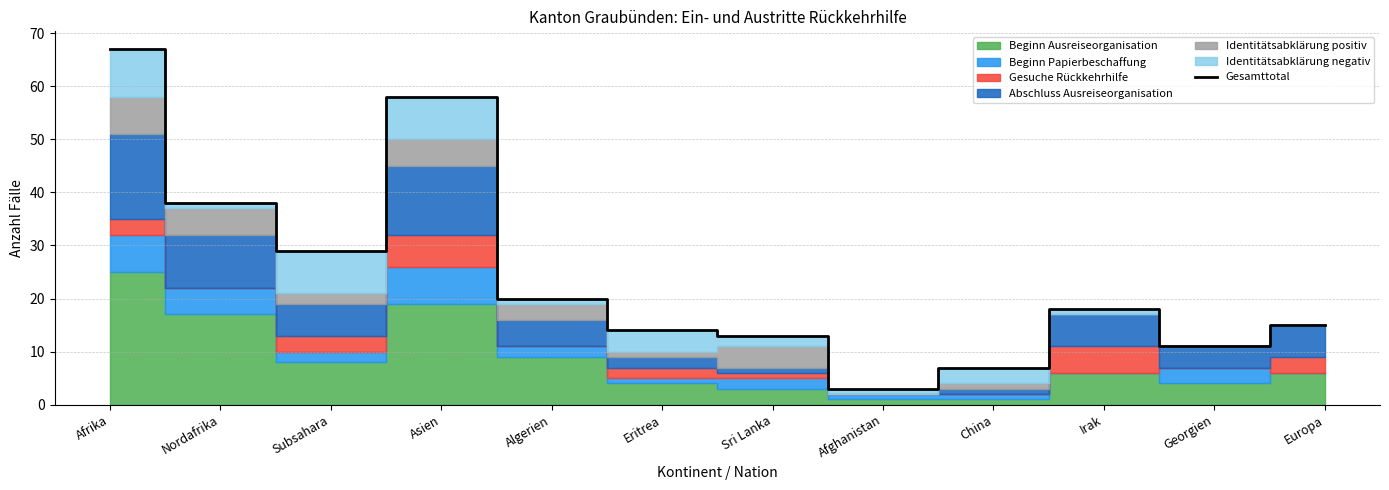

What is the value of the 5th point from the left?

20